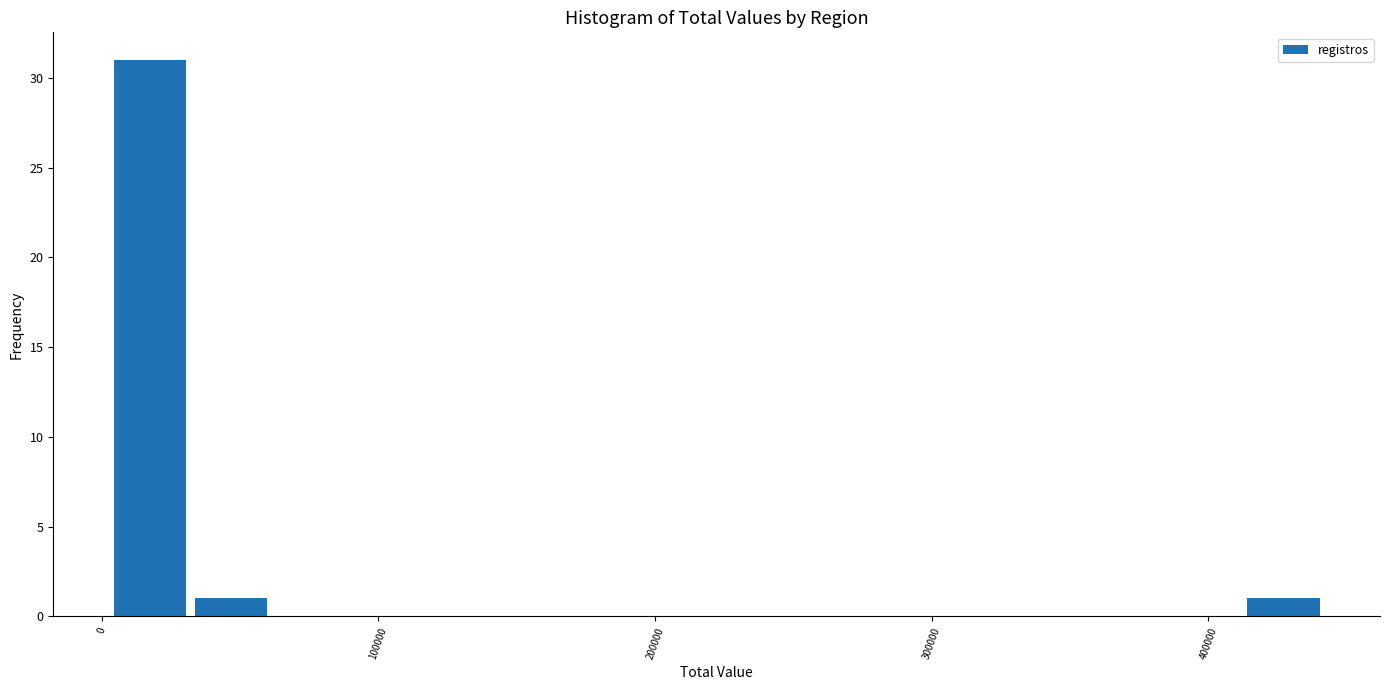

Read against the x-axis, roughly where is the centre of the tallest bar?

20000